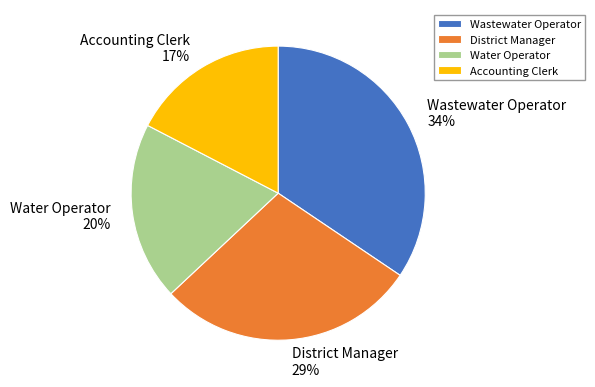

To the nearest percent, what is the difference between the largest and smallest slice percentages?

17%